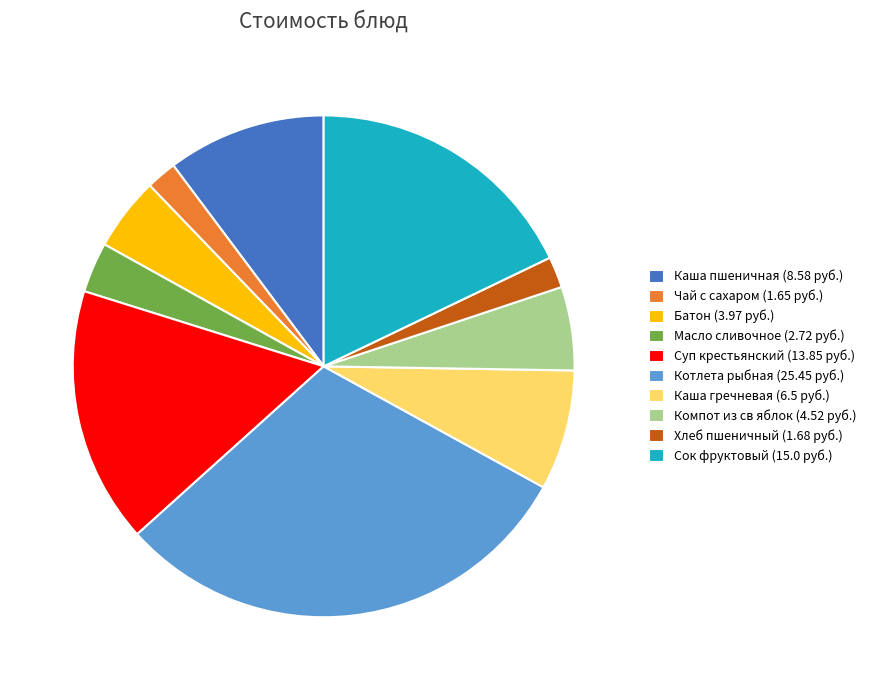

How many segments does this pie chart have?

10